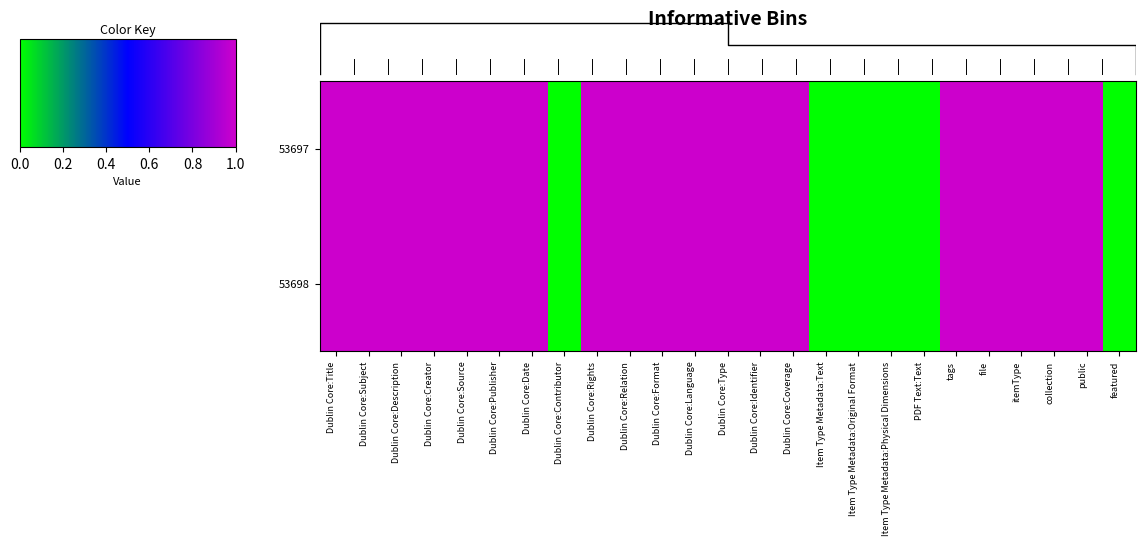

What is the sum of all 53697 values?

19